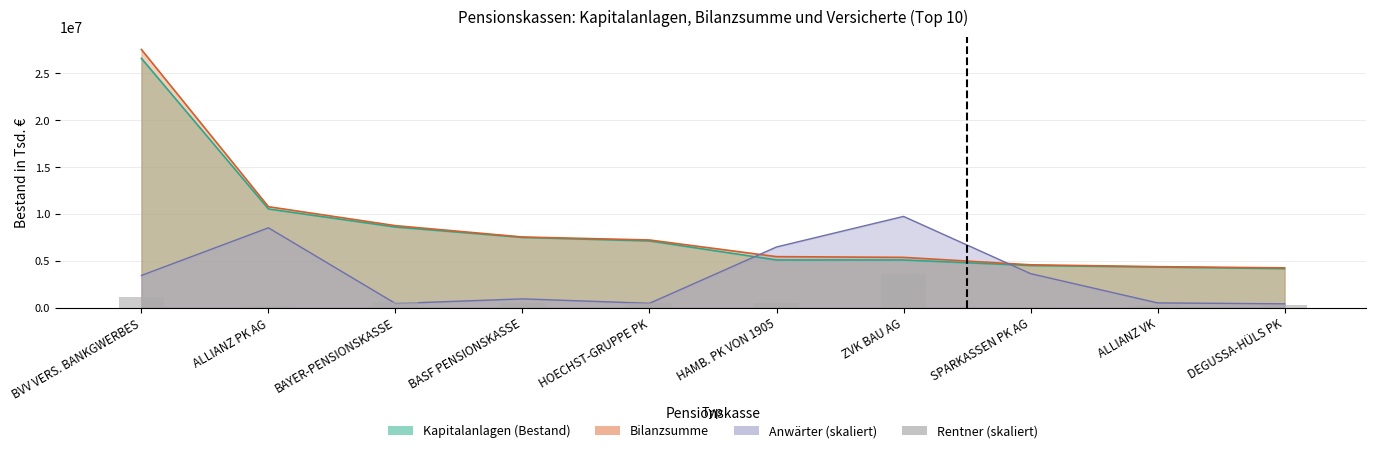

Between SPARKASSEN PK AG and ZVK BAU AG, which is larger?

ZVK BAU AG